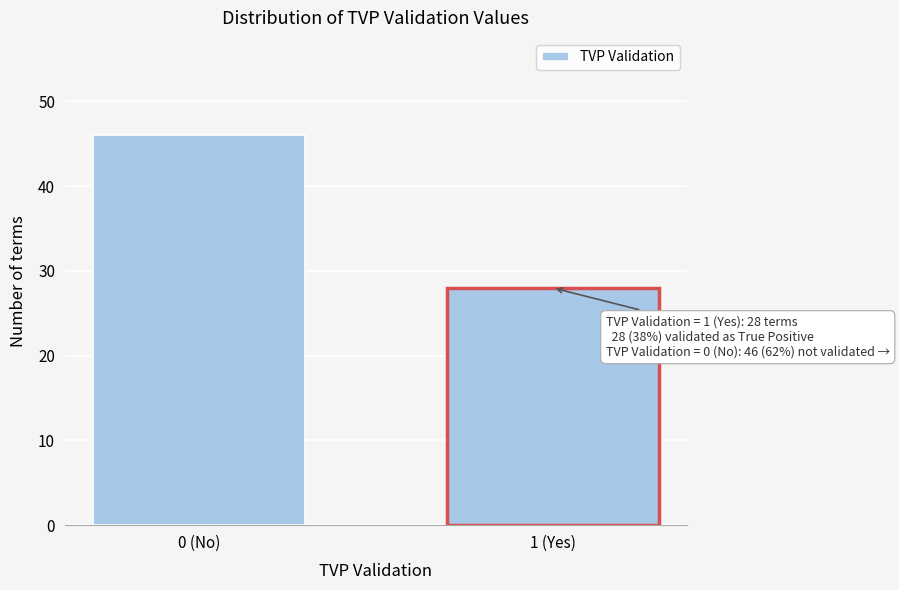

Reading left to right, transcribe all the data shown in this chart.

46	28